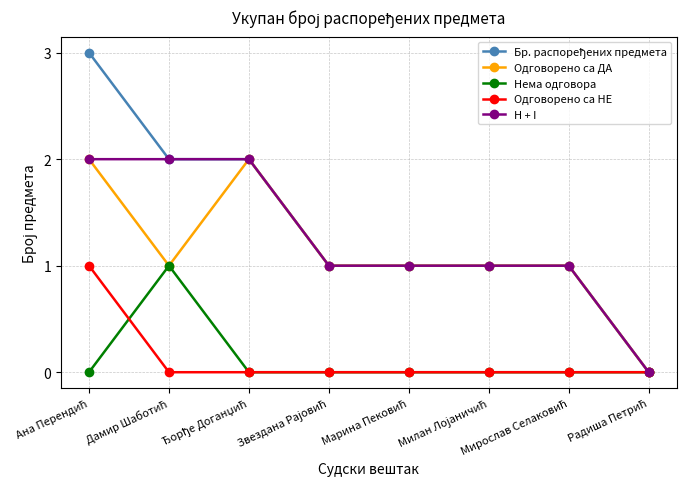

What is the greatest value displayed?

3